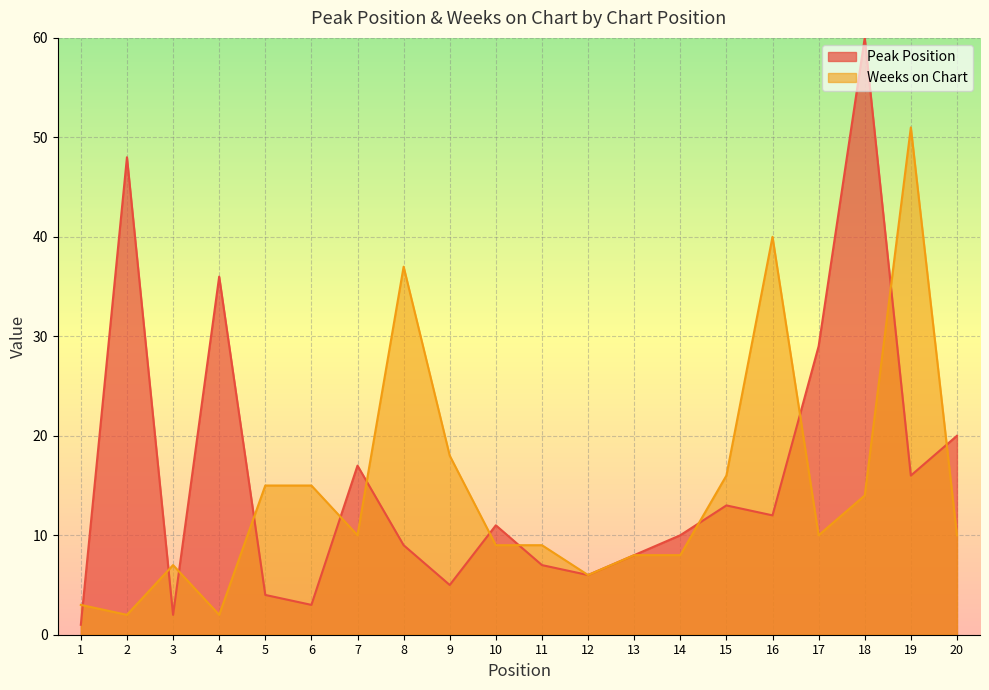

The Peak Position series shows 29 at 17. True or false?

True